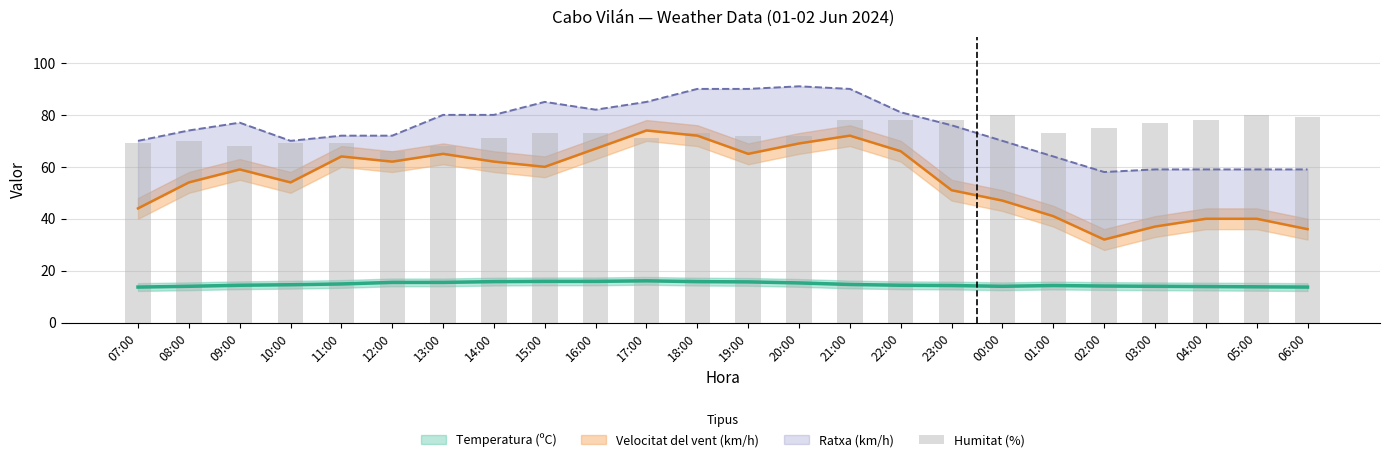

How many data points are above 73?

9